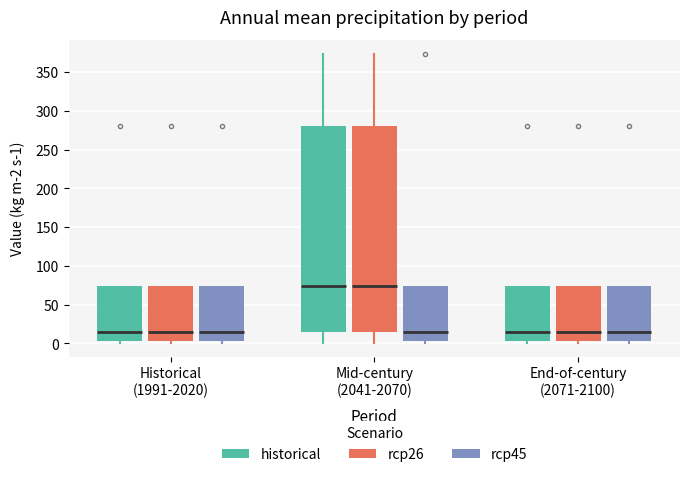

Reading left to right, read every box against the y-axis: the position of its median line, the range the box covers, and the ends of its whiskers. The values are not printed on the chart, so give them approximately, as read against the axis.

Historical (1991-2020) (historical): median 15, box 5 to 75, whiskers 0 to 75
Historical (1991-2020) (rcp26): median 15, box 5 to 75, whiskers 0 to 75
Historical (1991-2020) (rcp45): median 15, box 5 to 75, whiskers 0 to 75
Mid-century (2041-2070) (historical): median 75, box 15 to 280, whiskers 0 to 375
Mid-century (2041-2070) (rcp26): median 75, box 15 to 280, whiskers 0 to 375
Mid-century (2041-2070) (rcp45): median 15, box 5 to 75, whiskers 0 to 75
End-of-century (2071-2100) (historical): median 15, box 5 to 75, whiskers 0 to 75
End-of-century (2071-2100) (rcp26): median 15, box 5 to 75, whiskers 0 to 75
End-of-century (2071-2100) (rcp45): median 15, box 5 to 75, whiskers 0 to 75